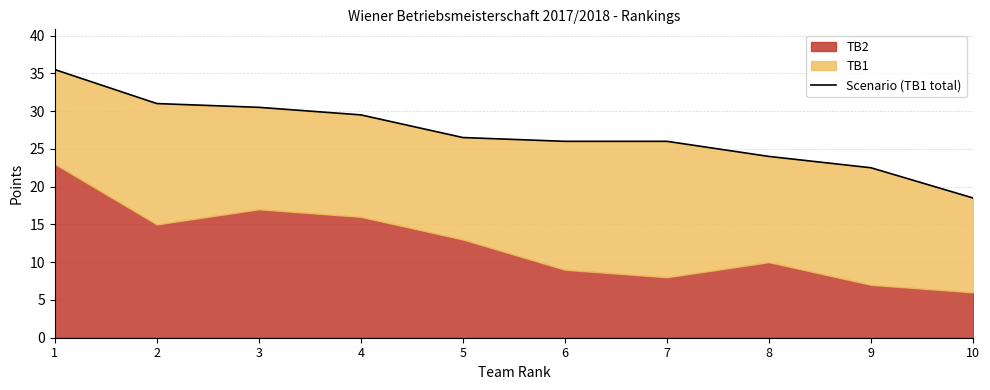

Approximately how many times larger is the value at 3 compared to 6?

1.2